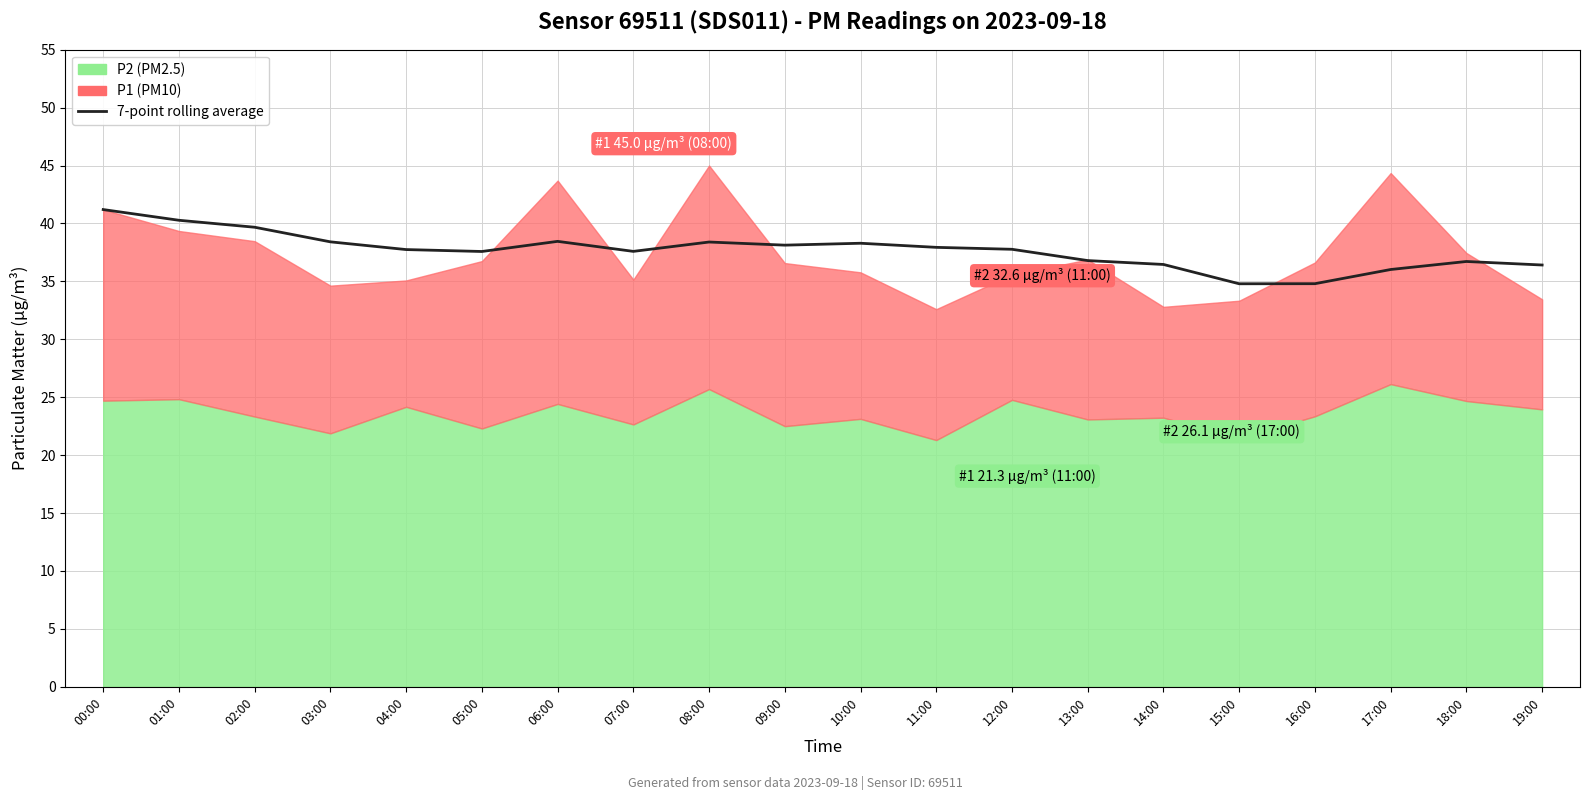

Where does the data first go above 37?

00:00